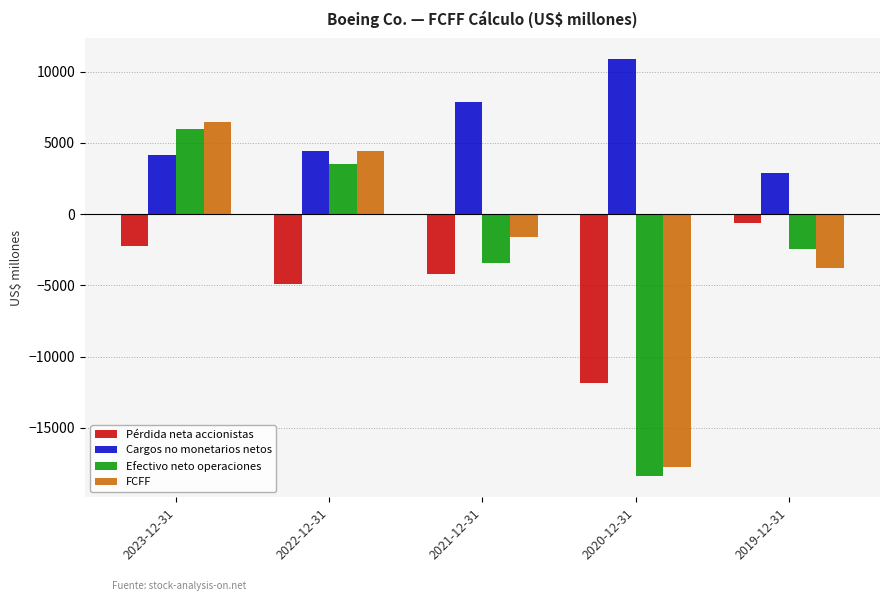

What is the value of the Efectivo neto operaciones bar at the 4th from the left?

-18410